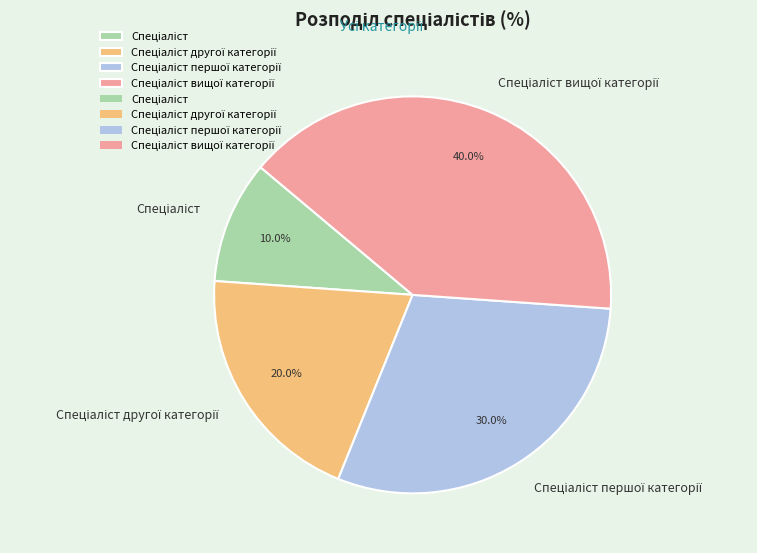

Does any single category account for the majority?

No